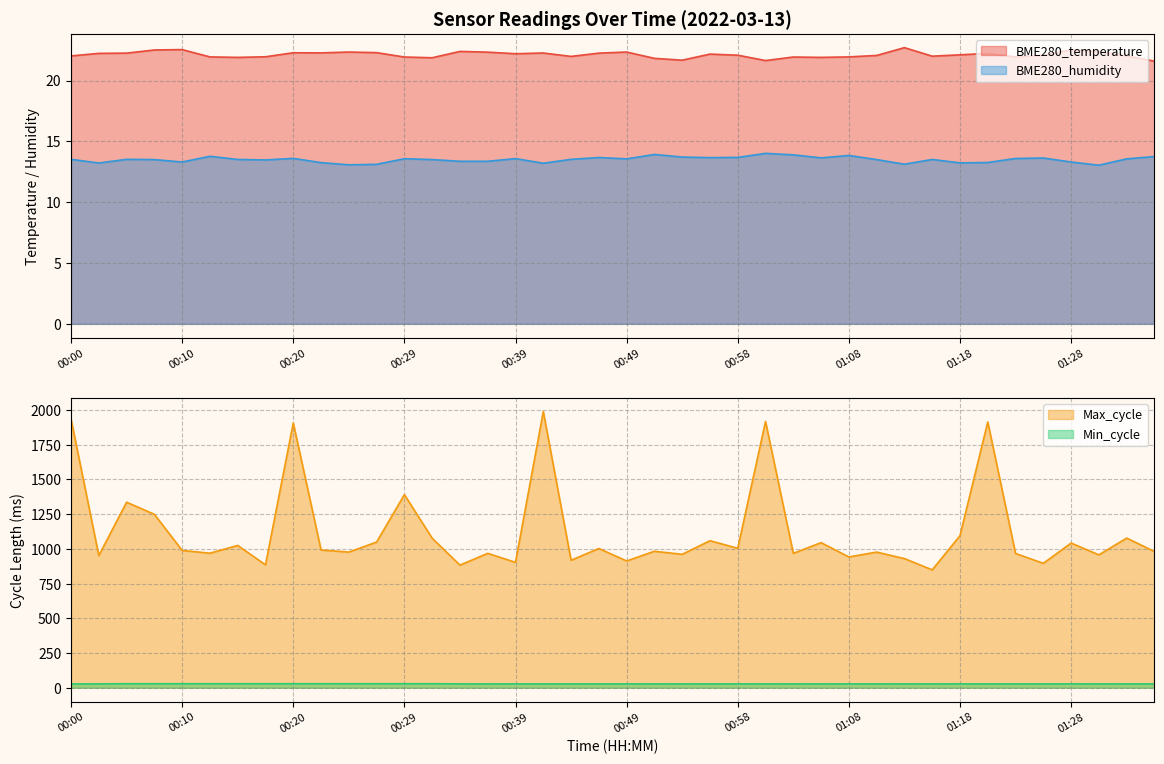

At which category is the sum across all series the highest?

00:41